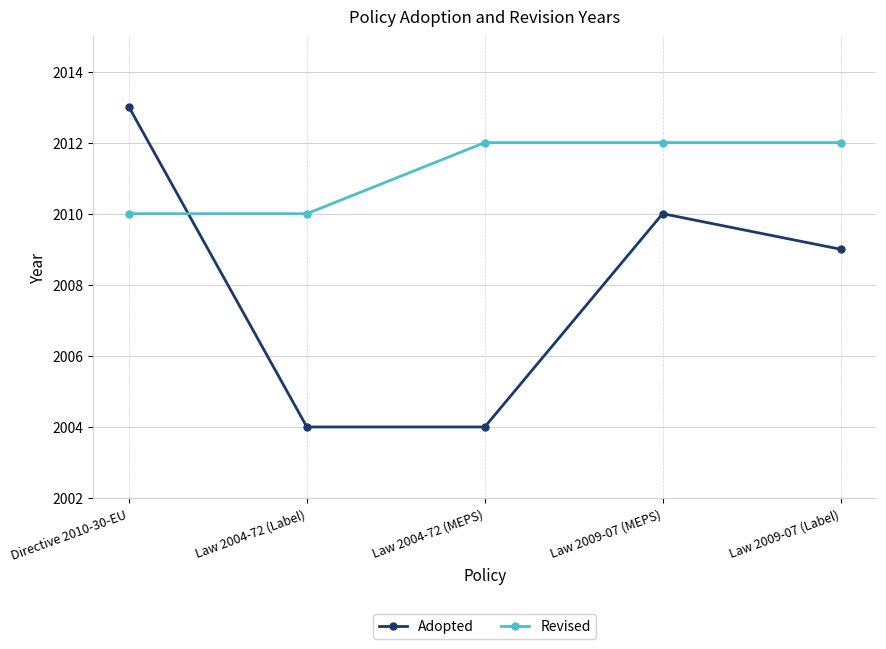

Which series has the largest total across all categories?

Revised